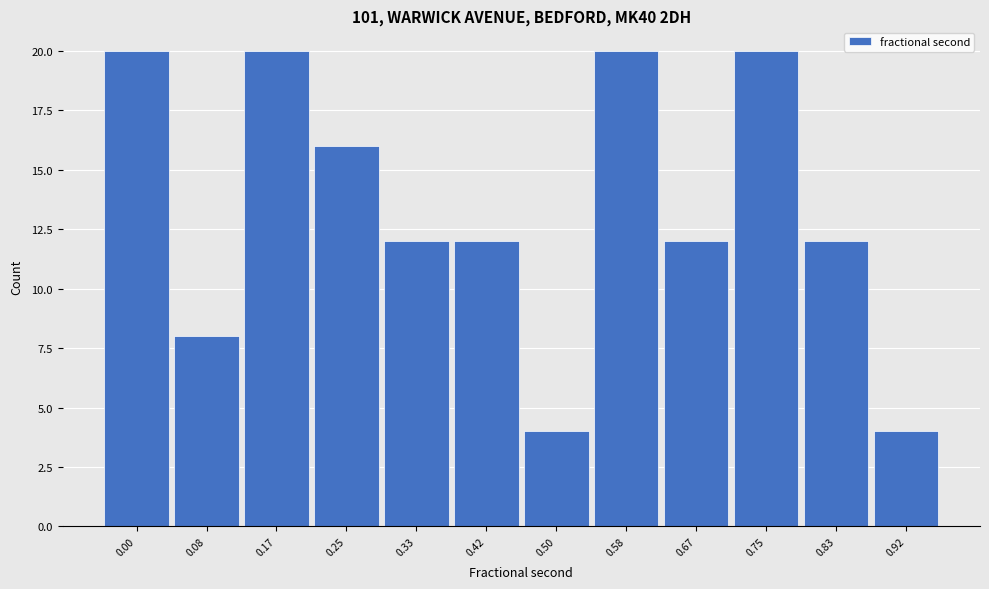

Reading right to left, transcribe all the data shown in this chart.

4	12	20	12	20	4	12	12	16	20	8	20